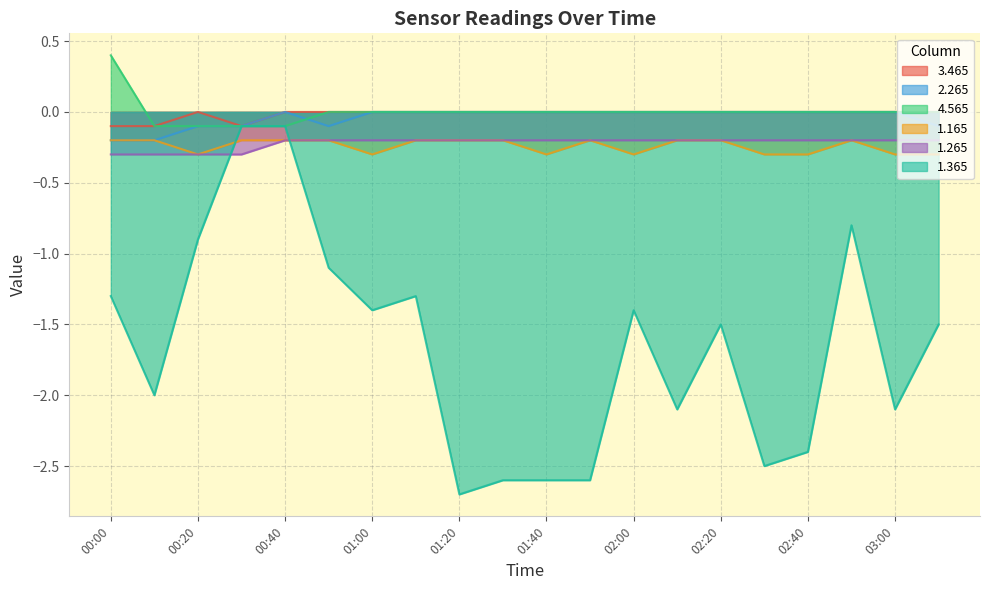

What is the lowest value of the 3.465 series?

-0.1